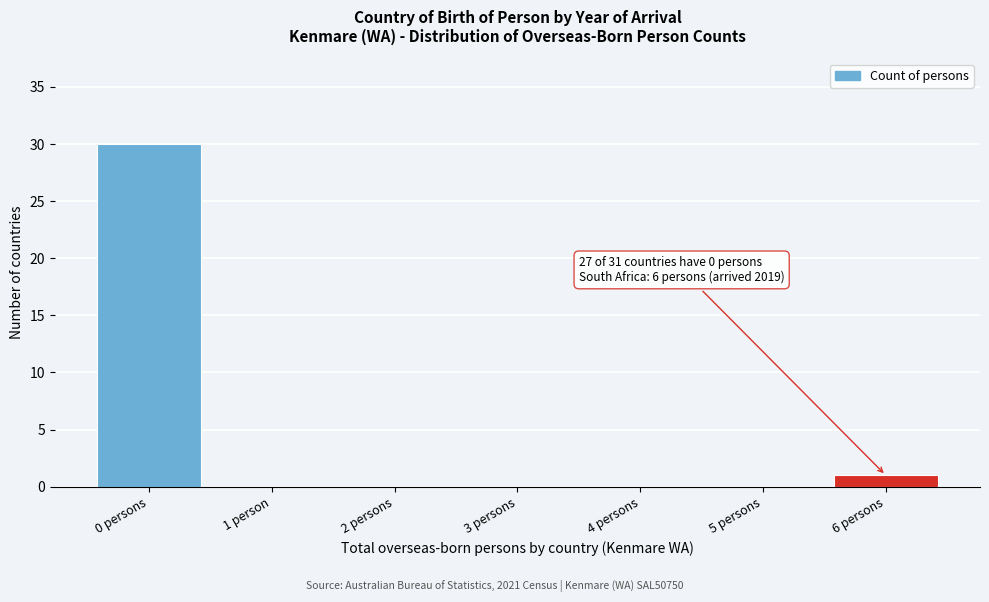

Reading left to right, extract all data points from this chart.

0 persons=30	1 person=0	2 persons=0	3 persons=0	4 persons=0	5 persons=0	6 persons=1